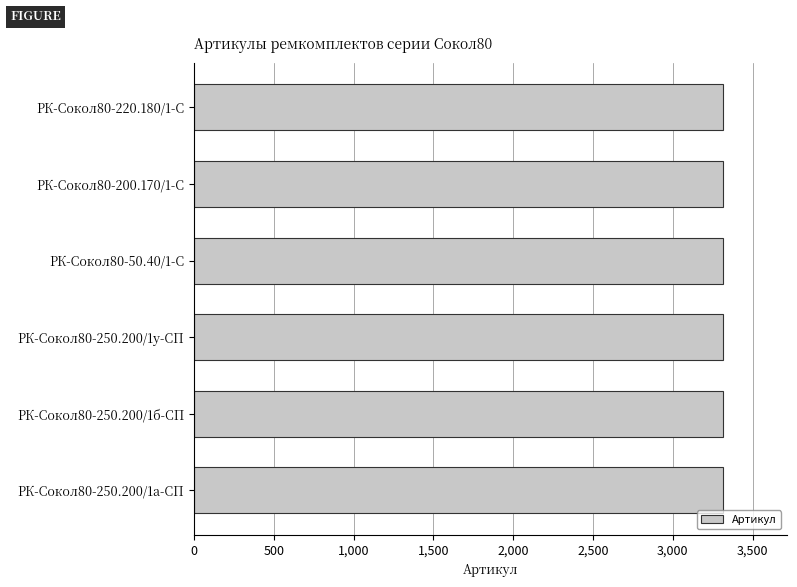

What is the sum of the values at РК-Сокол80-250.200/1у-СП and РК-Сокол80-250.200/1а-СП?

6626